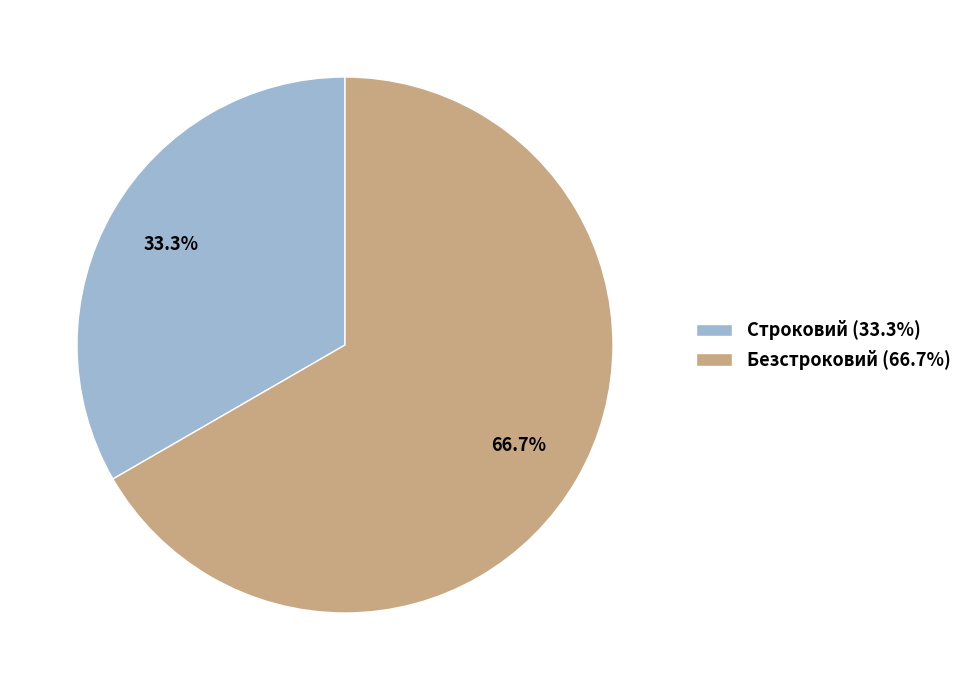

Does Безстроковий account for over 50% of the chart?

Yes